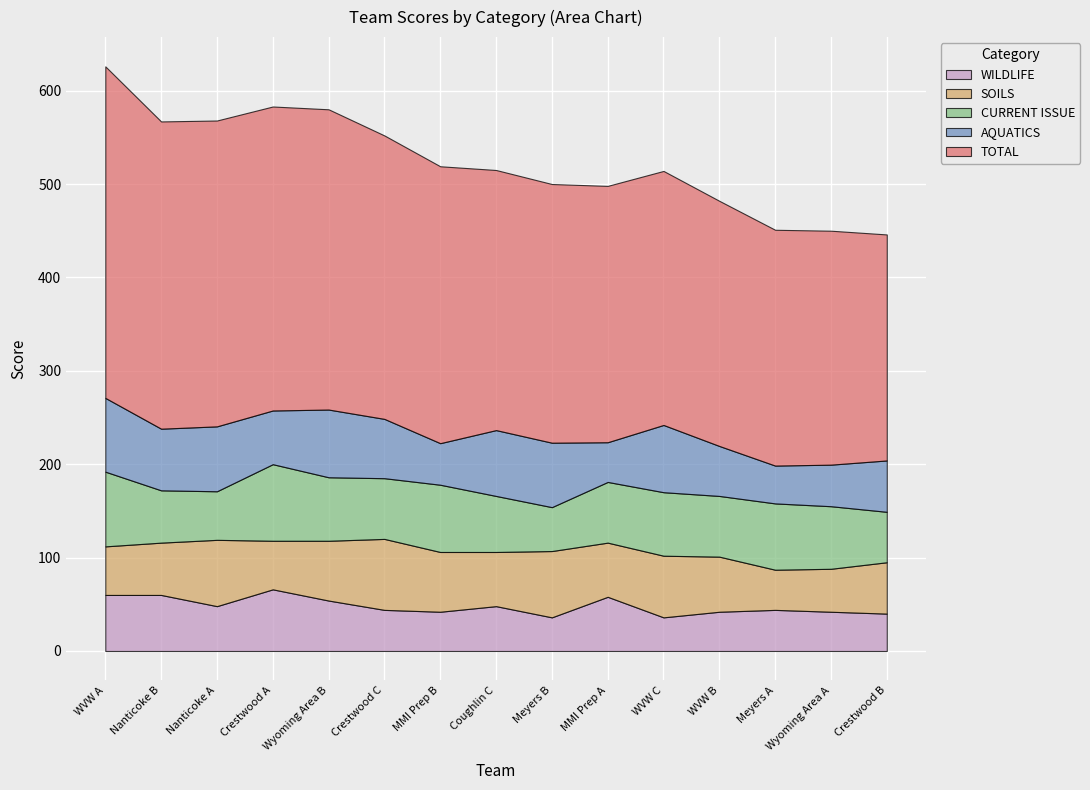

Read the CURRENT ISSUE value at Crestwood A.

82.0